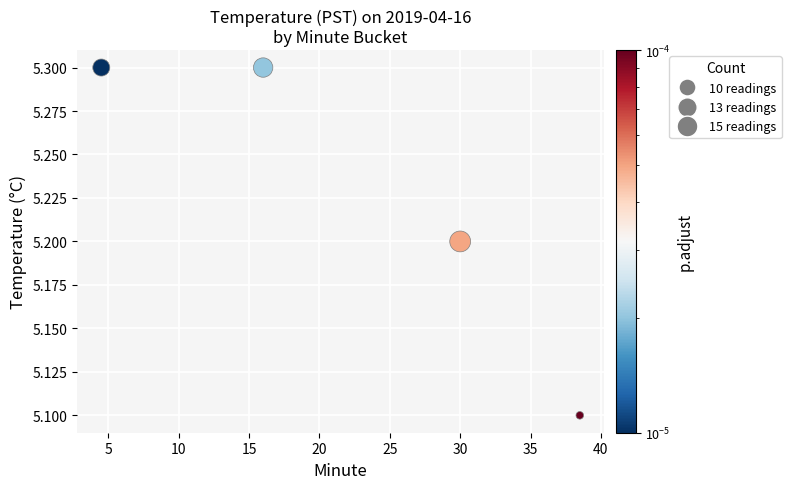

What is the average X value?

22.2